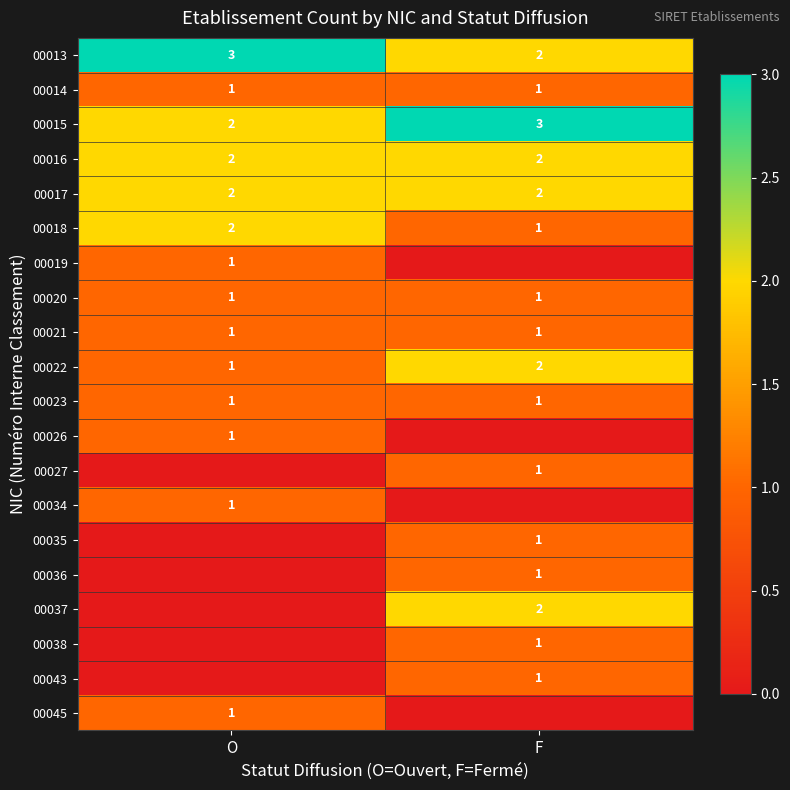

What is the maximum value for 00015?

3